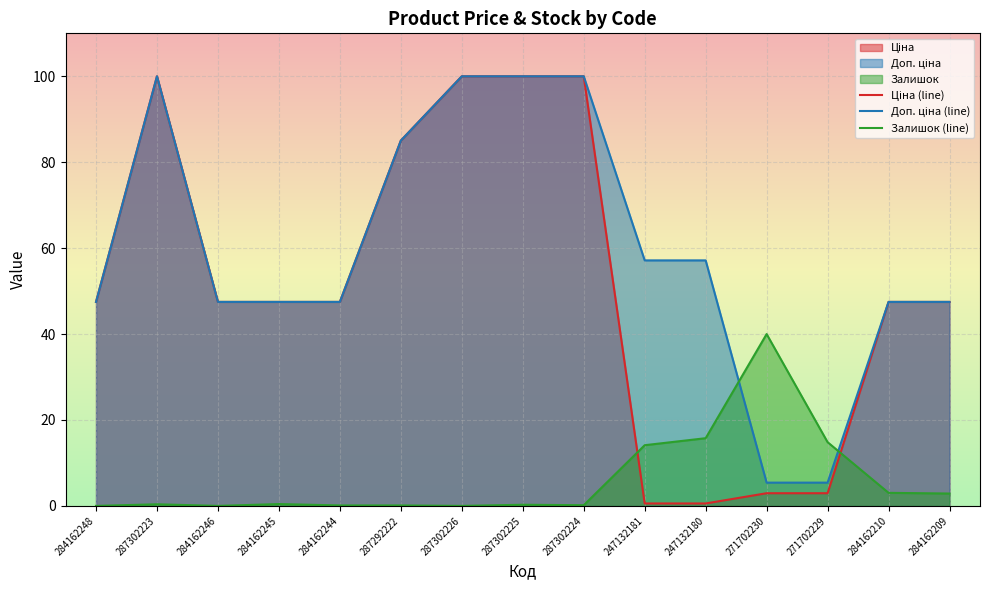

At which category does the chart reach its minimum across all series?

284162248